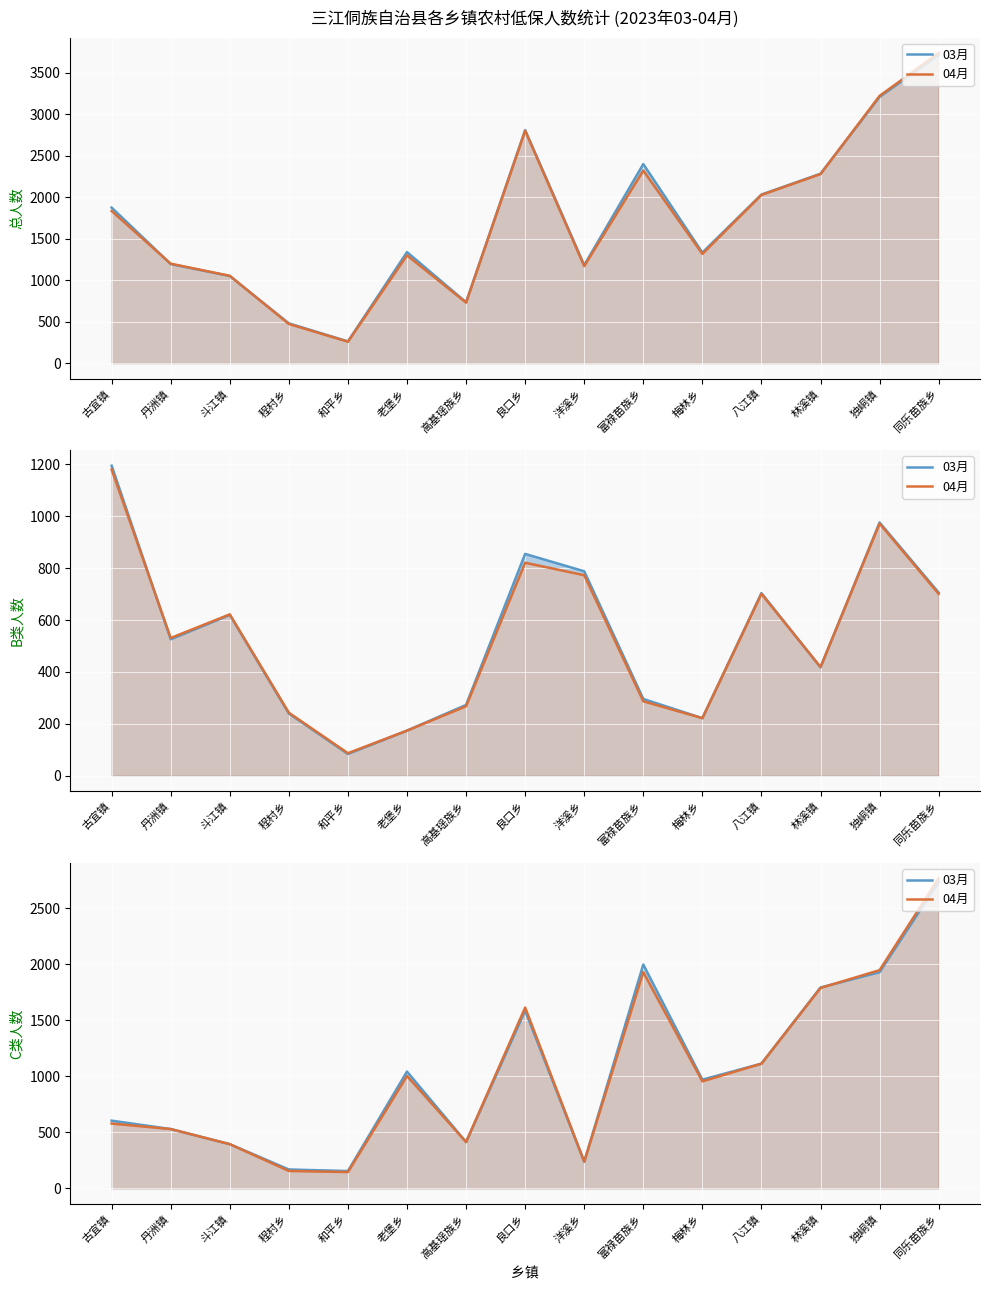

How many lines are shown in the chart?

2